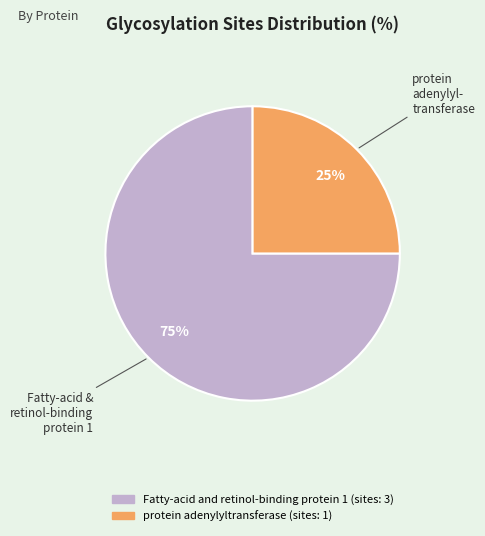

Which category has the smallest portion of the pie?

protein adenylyltransferase